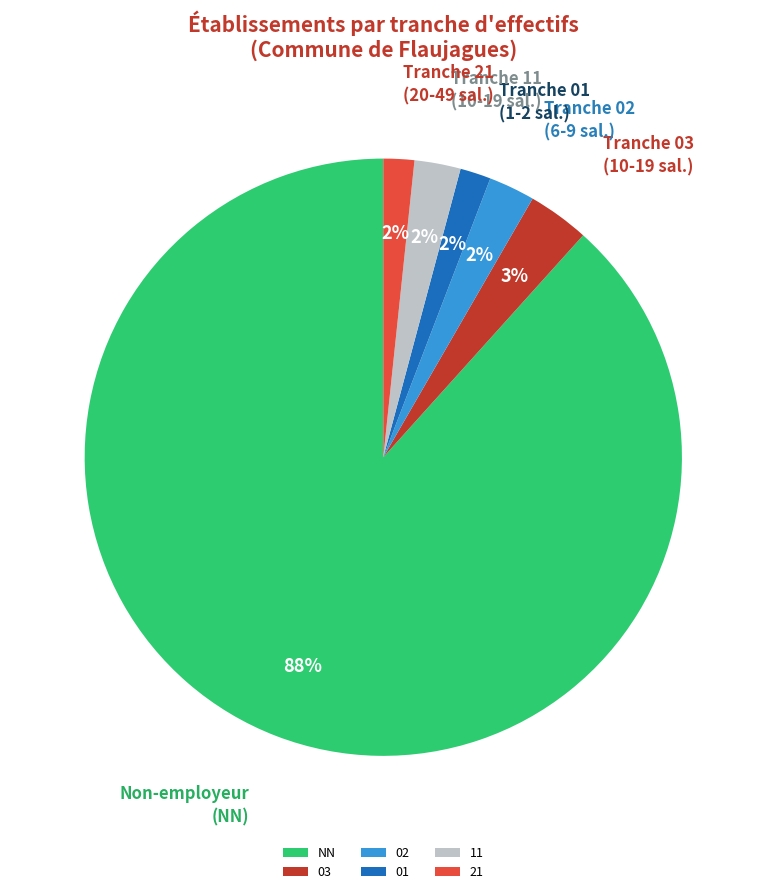

Does NN represent more than half of the total?

Yes